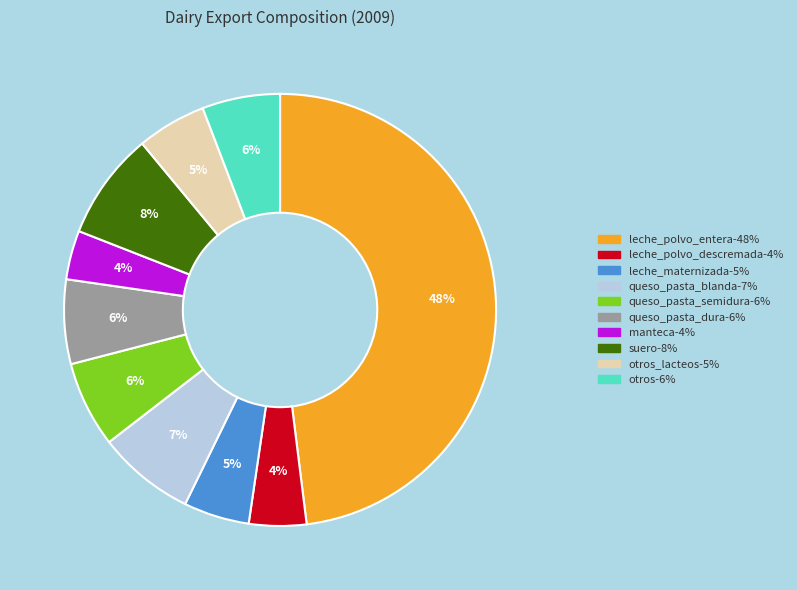

To the nearest percent, what is the difference between the largest and smallest slice percentages?

44%